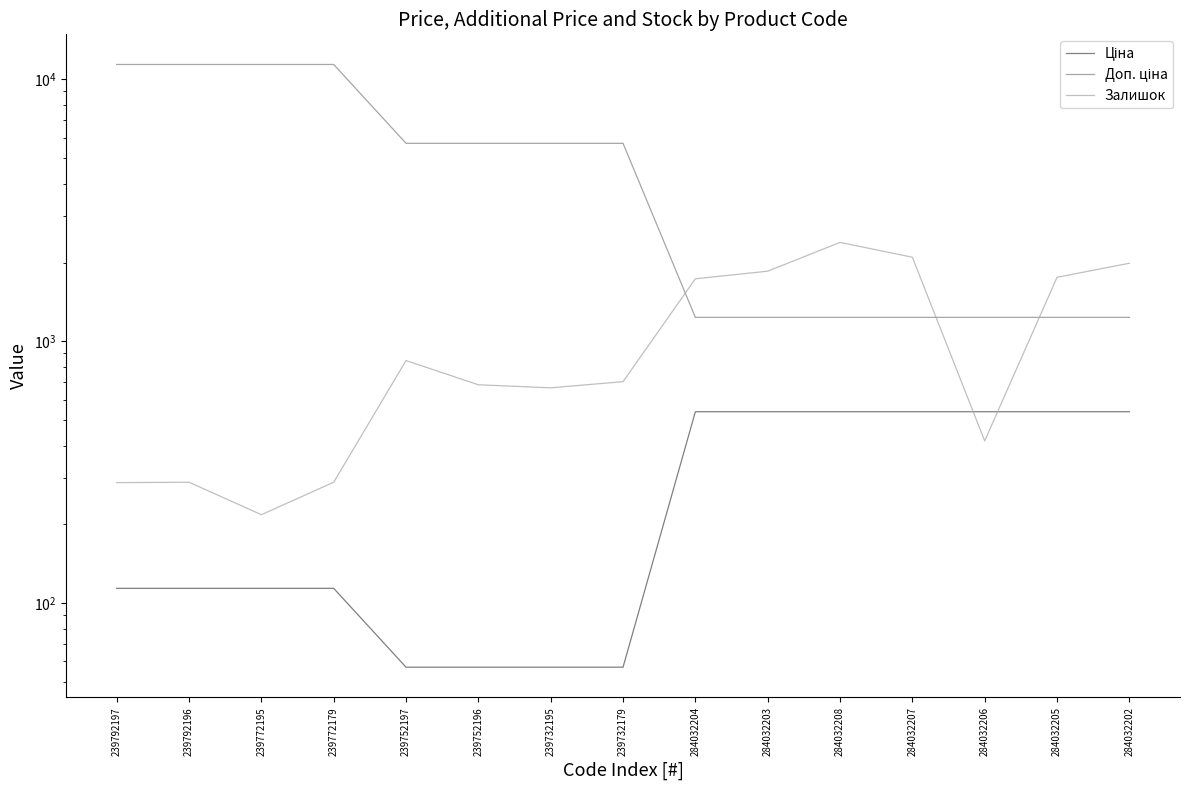

Is the value of Доп. ціна at 284032208 greater than the value of Залишок at 239792196?

Yes